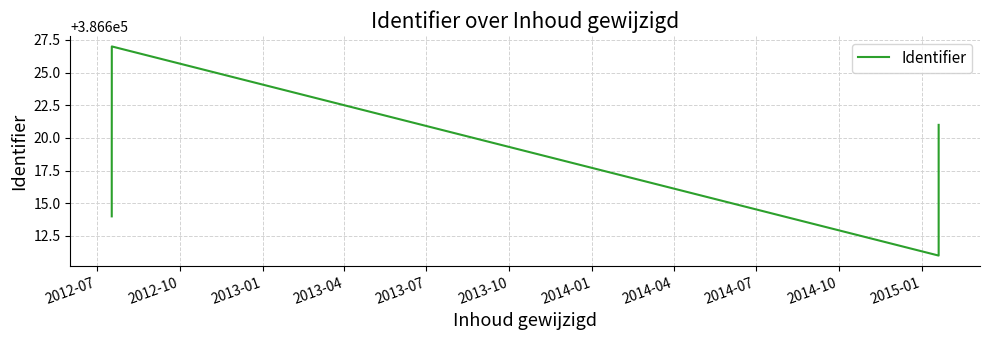

How many lines are shown in the chart?

1